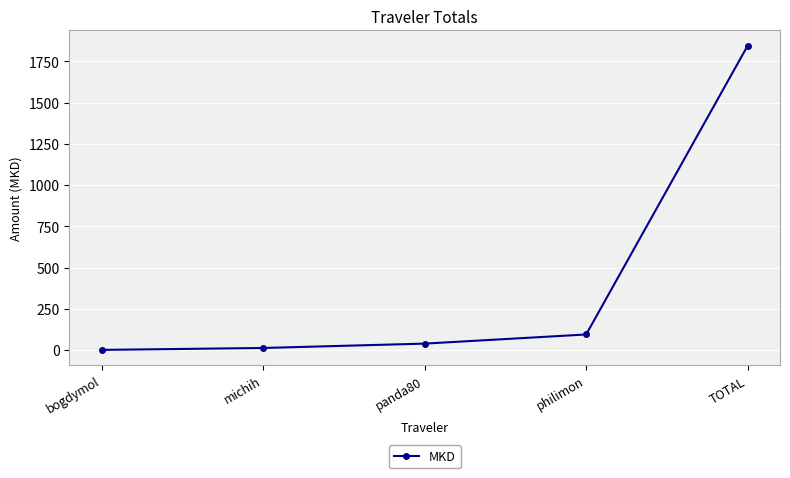

What is the minimum value shown in the chart?

0.6